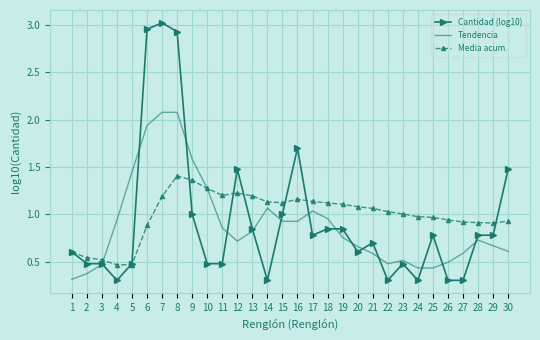

List the series in order of their overall mean, lowest first.

Tendencia, Cantidad (log10), Media acum.